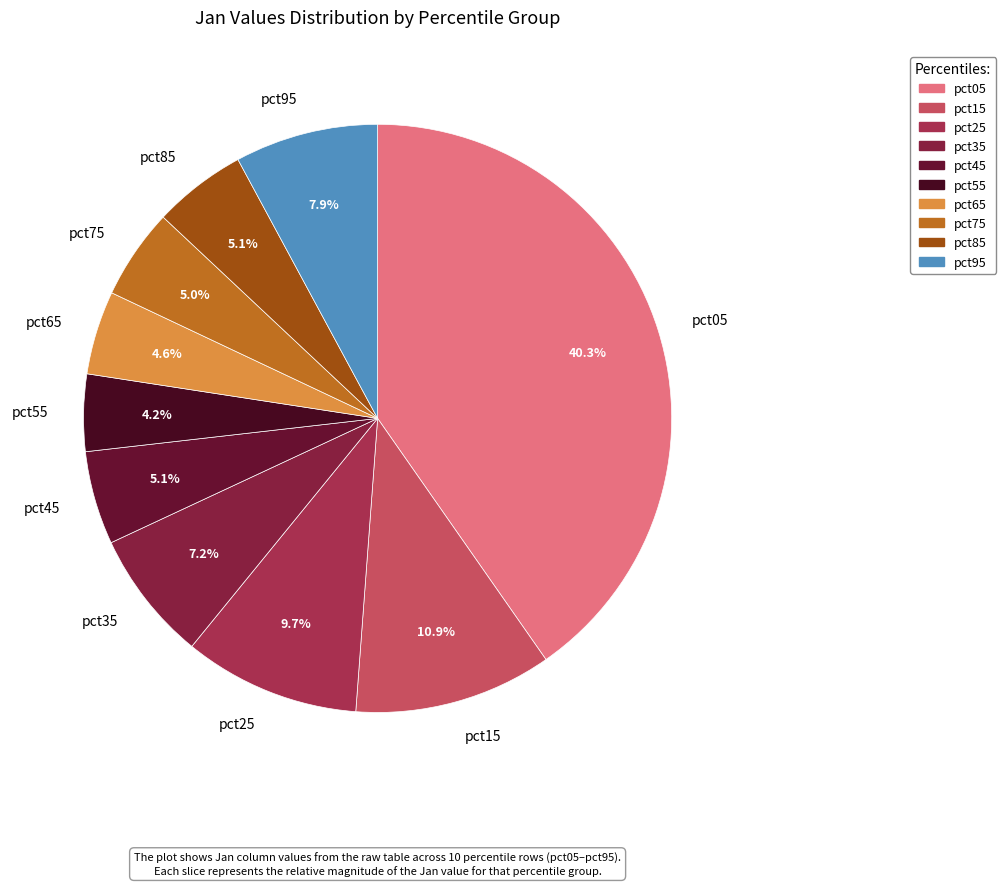

True or false: pct65 accounts for 18% of the total.

False